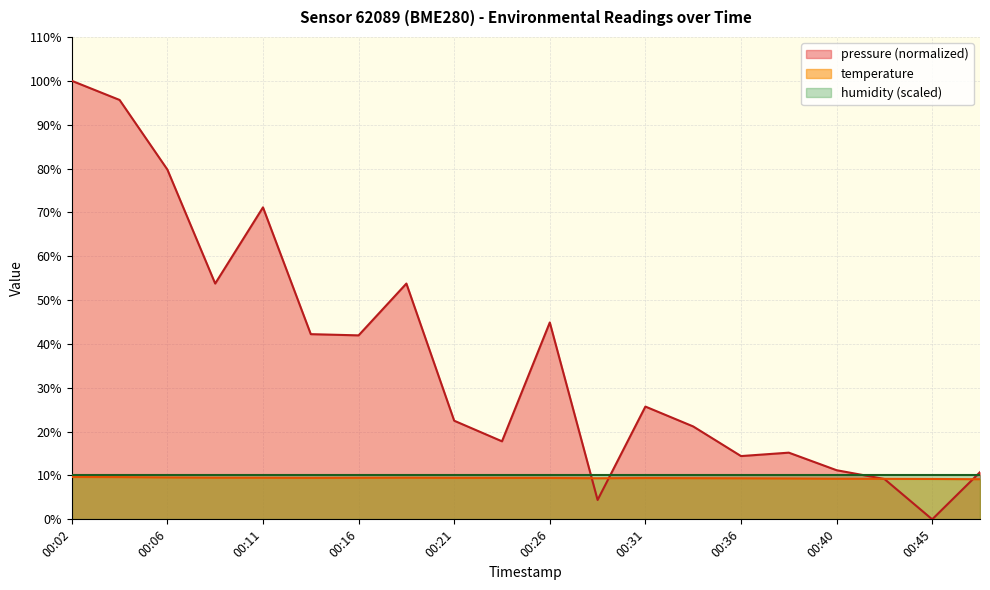

What is the spread (max minus min) of values at 00:06?

70.2